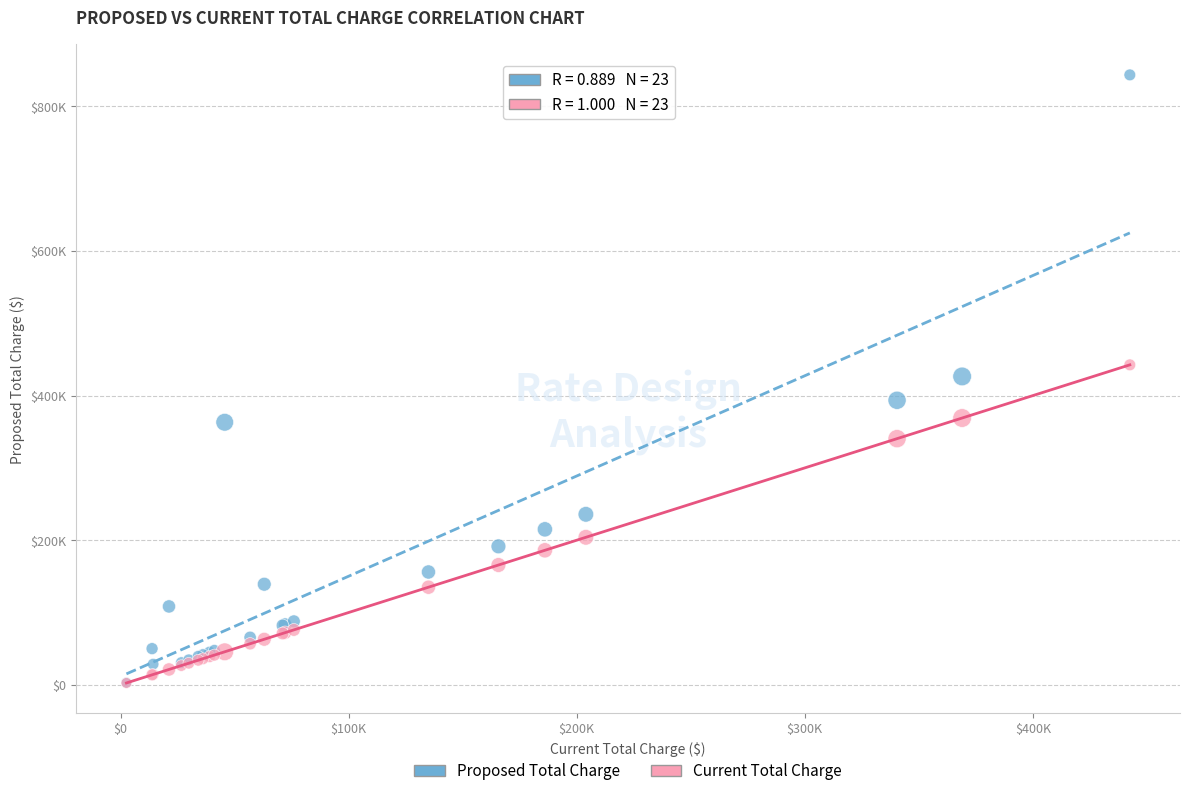

What are all the series names shown in the legend?

Proposed Total Charge, Current Total Charge